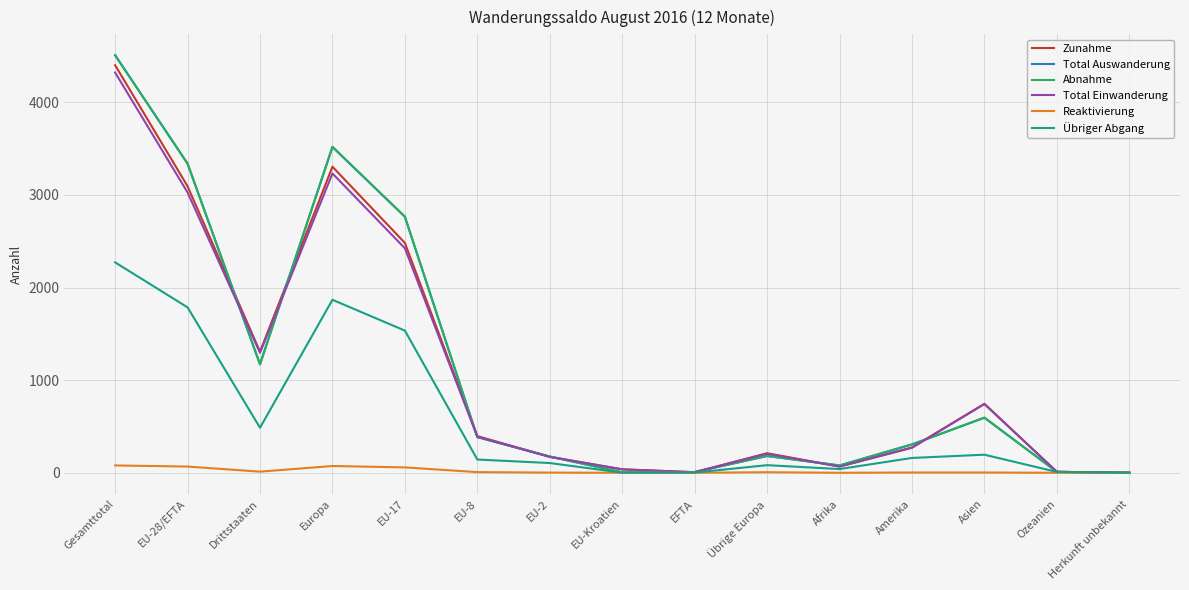

Reading right to left, what are all the values shown in this chart?

Zunahme: Herkunft unbekannt=1	Ozeanien=10	Asien=745	Amerika=273	Afrika=67	Übrige Europa=211	EFTA=6	EU-Kroatien=37	EU-2=173	EU-8=396	EU-17=2482	Europa=3305	Drittstaaten=1307	EU-28/EFTA=3094	Gesamttotal=4401
Total Auswanderung: Herkunft unbekannt=0	Ozeanien=10	Asien=595	Amerika=306	Afrika=79	Übrige Europa=181	EFTA=8	EU-Kroatien=5	EU-2=175	EU-8=385	EU-17=2765	Europa=3519	Drittstaaten=1171	EU-28/EFTA=3338	Gesamttotal=4509
Abnahme: Herkunft unbekannt=0	Ozeanien=10	Asien=595	Amerika=306	Afrika=79	Übrige Europa=181	EFTA=8	EU-Kroatien=5	EU-2=175	EU-8=385	EU-17=2765	Europa=3519	Drittstaaten=1171	EU-28/EFTA=3338	Gesamttotal=4509
Total Einwanderung: Herkunft unbekannt=1	Ozeanien=10	Asien=742	Amerika=270	Afrika=67	Übrige Europa=205	EFTA=6	EU-Kroatien=37	EU-2=171	EU-8=389	EU-17=2424	Europa=3232	Drittstaaten=1295	EU-28/EFTA=3027	Gesamttotal=4322
Reaktivierung: Herkunft unbekannt=0	Ozeanien=0	Asien=3	Amerika=3	Afrika=0	Übrige Europa=6	EFTA=0	EU-Kroatien=0	EU-2=2	EU-8=7	EU-17=58	Europa=73	Drittstaaten=12	EU-28/EFTA=67	Gesamttotal=79
Übriger Abgang: Herkunft unbekannt=0	Ozeanien=9	Asien=195	Amerika=160	Afrika=40	Übrige Europa=82	EFTA=2	EU-Kroatien=1	EU-2=105	EU-8=143	EU-17=1535	Europa=1868	Drittstaaten=486	EU-28/EFTA=1786	Gesamttotal=2272